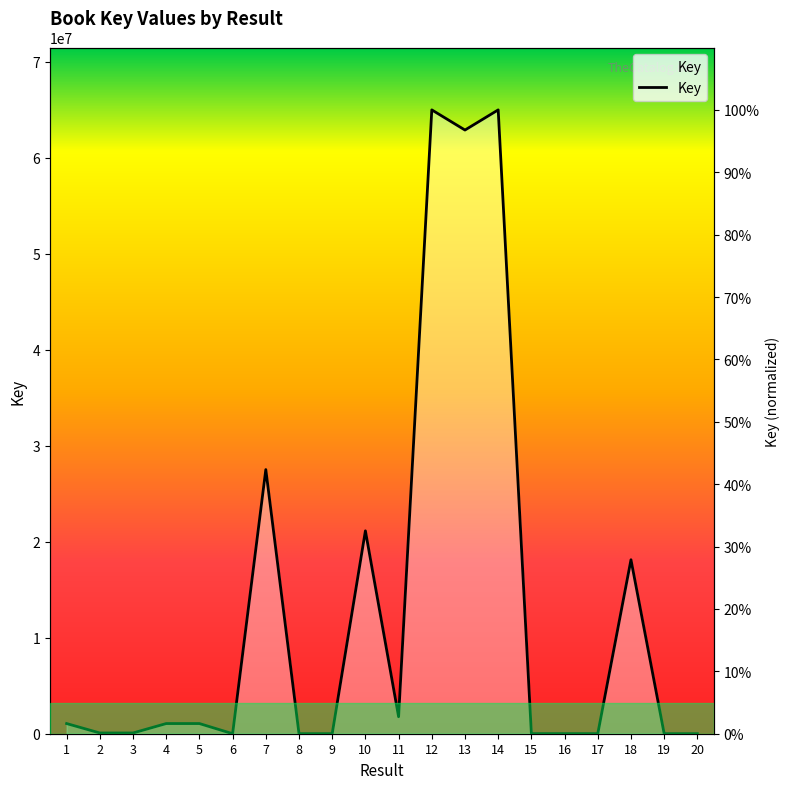

Reading left to right, extract all data points from this chart.

1.6	0.1	0.1	1.6	1.6	0.0	42.3	0.0	0.0	32.5	2.7	100.0	96.8	100.0	0.0	0.0	0.0	27.9	0.0	0.0